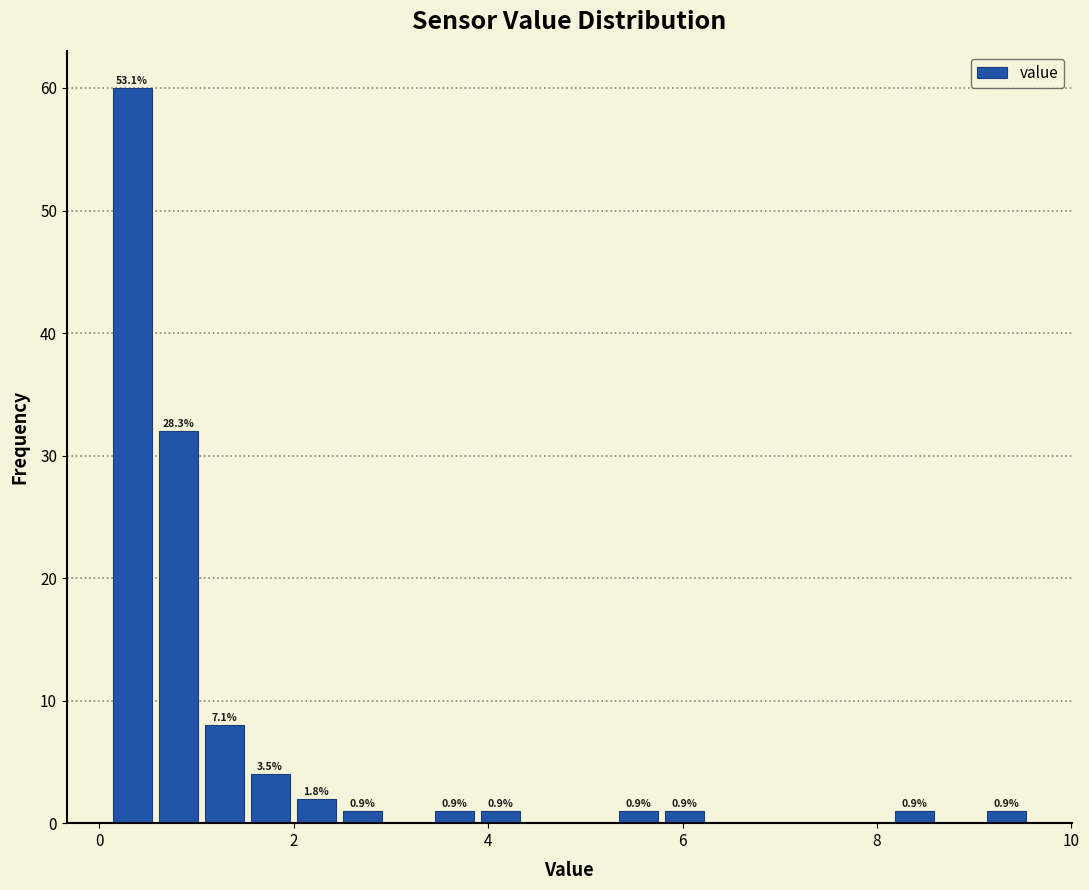

Read against the x-axis, roughly where is the centre of the tallest bar?

0.4